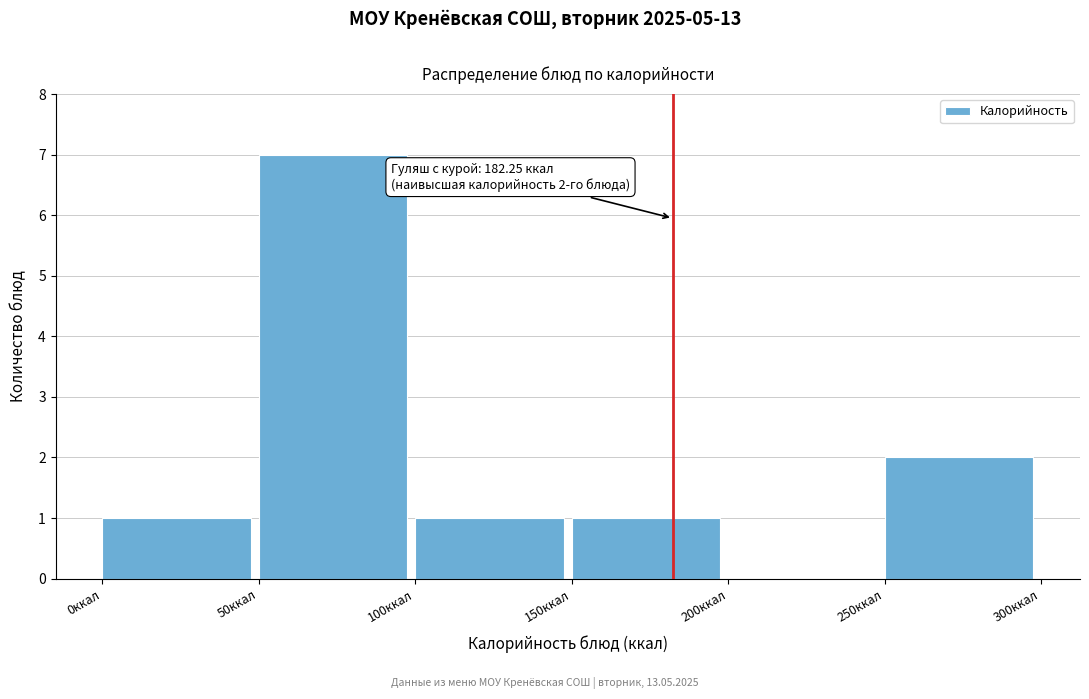

Which range on the x-axis has the tallest bar?

50 to 100